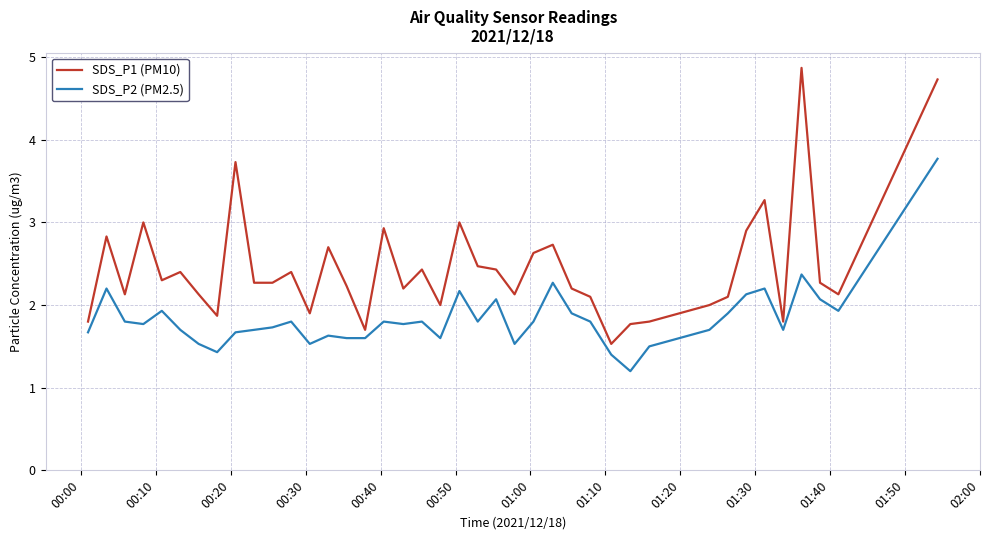

Which series has the largest range (max minus min)?

SDS_P1 (PM10)